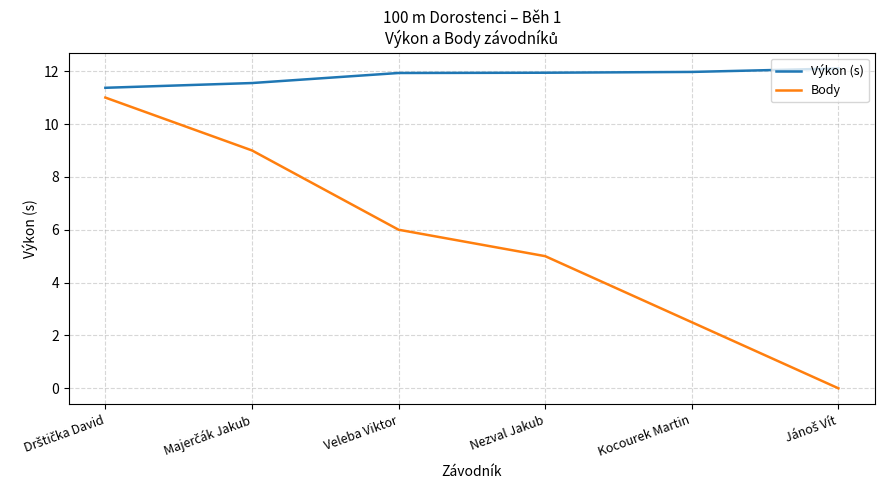

Which series has the widest spread of values?

Body